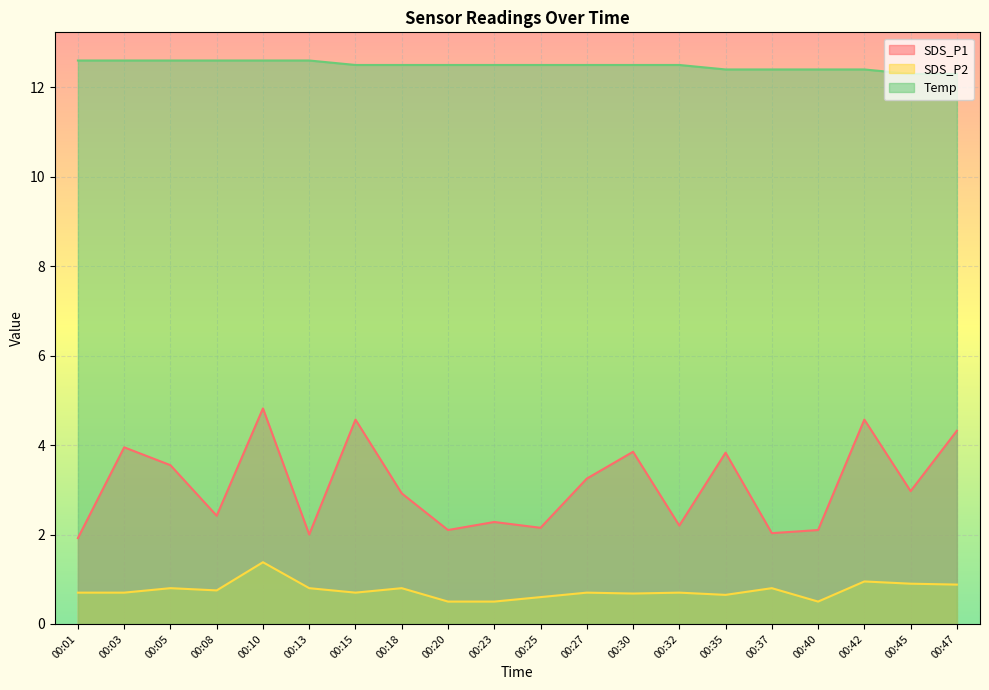

What is the difference between the maximum and minimum values in the SDS_P1 series?

2.9